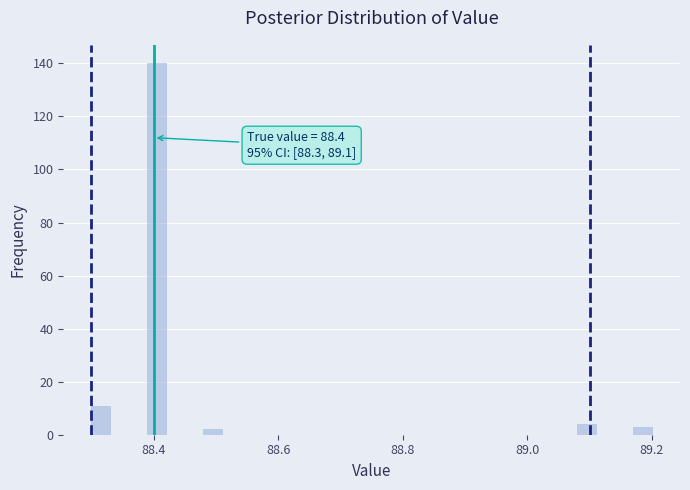

Around what value on the x-axis is the tallest bar? Give the approximate position of its centre, as read against the axis.

88.40